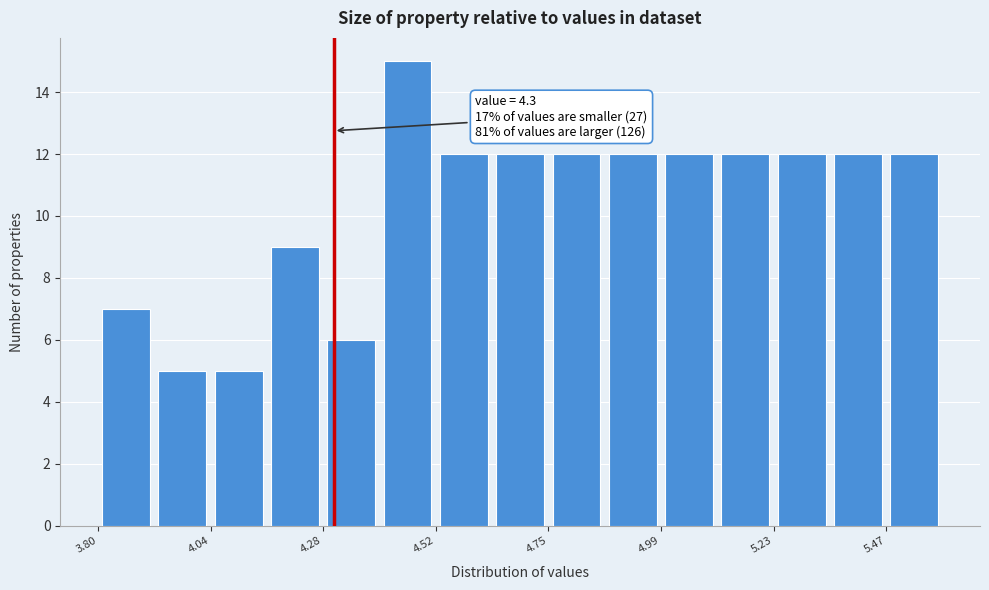

Around what value on the x-axis is the tallest bar? Give the approximate position of its centre, as read against the axis.

4.45